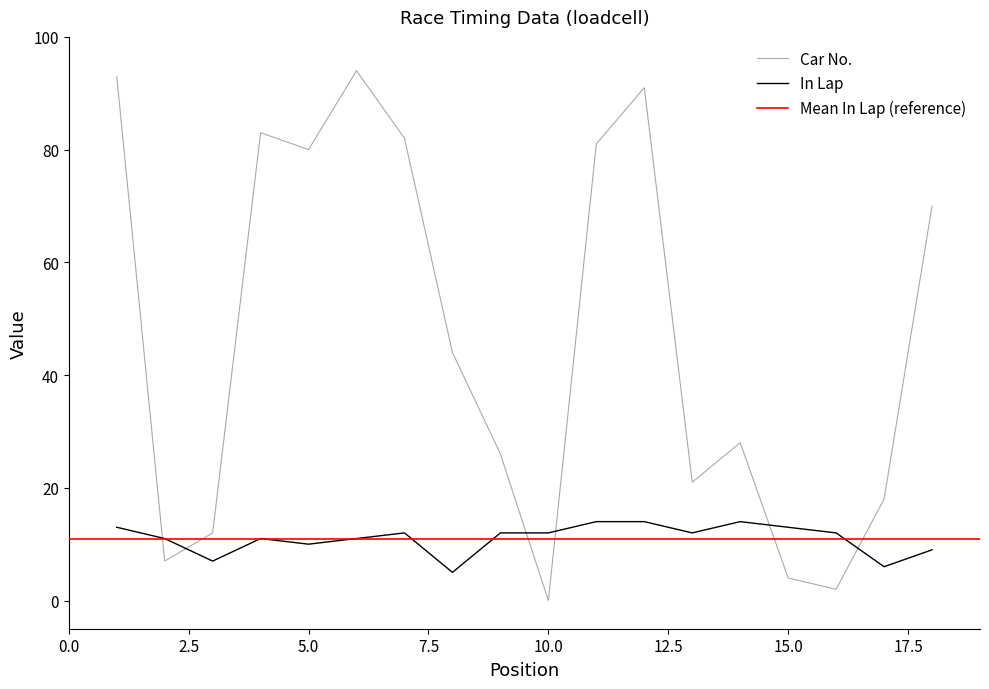

Rank the series by their maximum value, from lowest to highest.

In Lap, Car No.